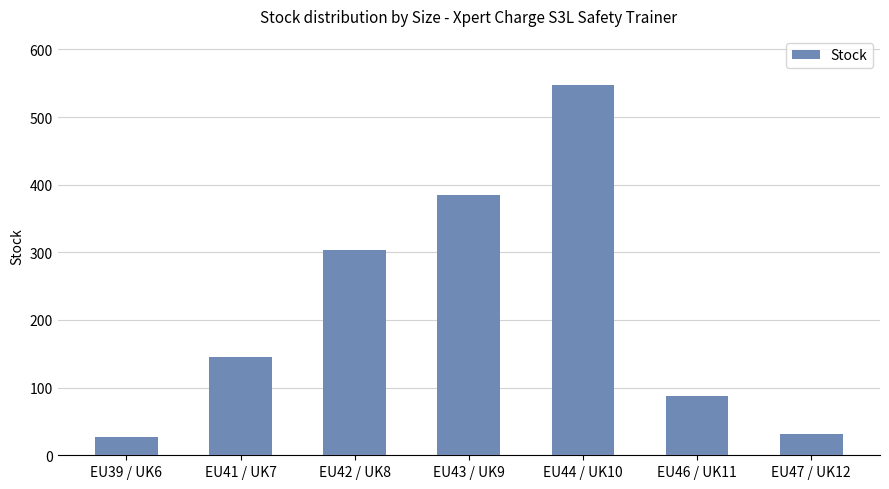

Which has a higher value, EU41 / UK7 or EU44 / UK10?

EU44 / UK10